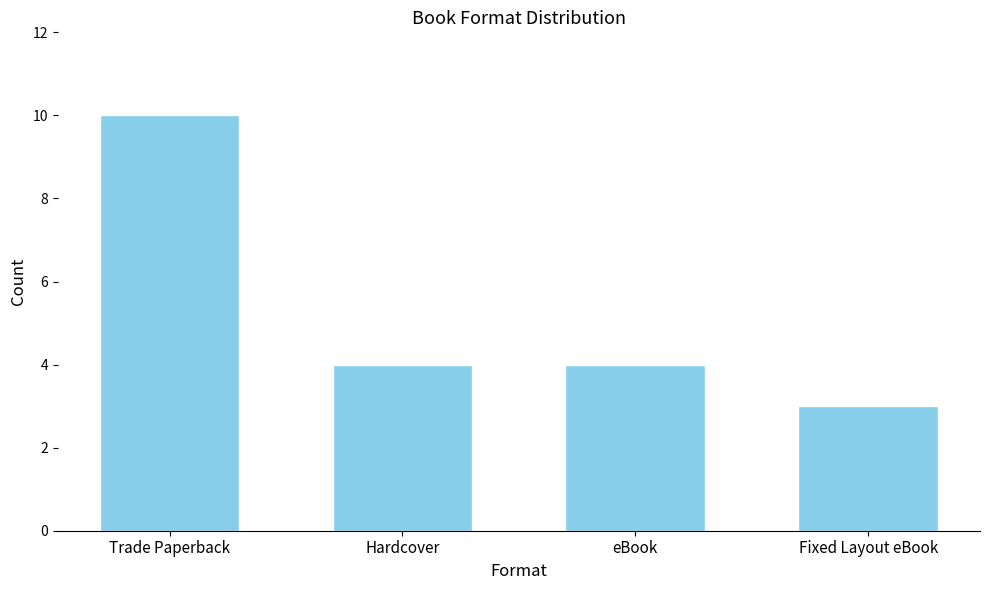

What is the label of the 2nd bar from the right?

eBook